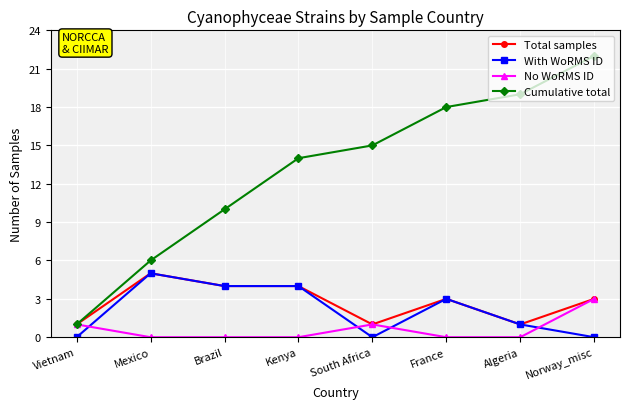

How many lines are shown in the chart?

4